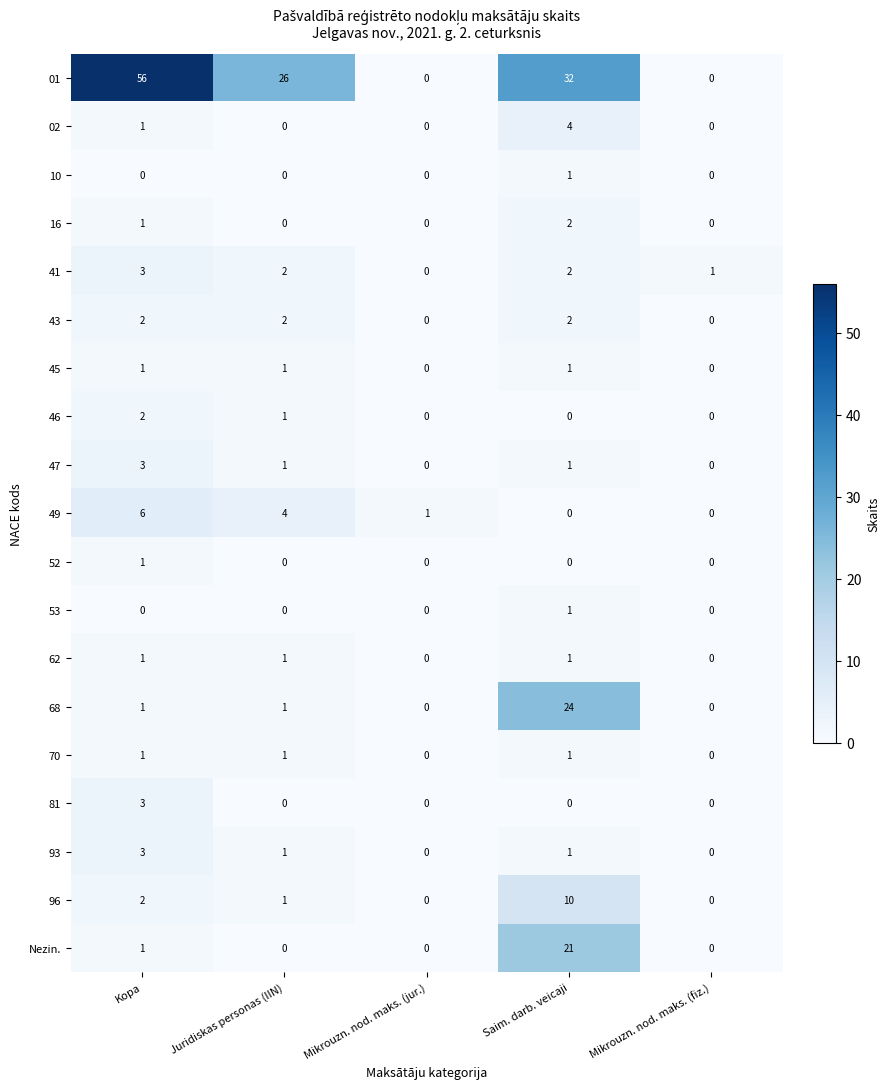

Which series has the largest total across all categories?

01